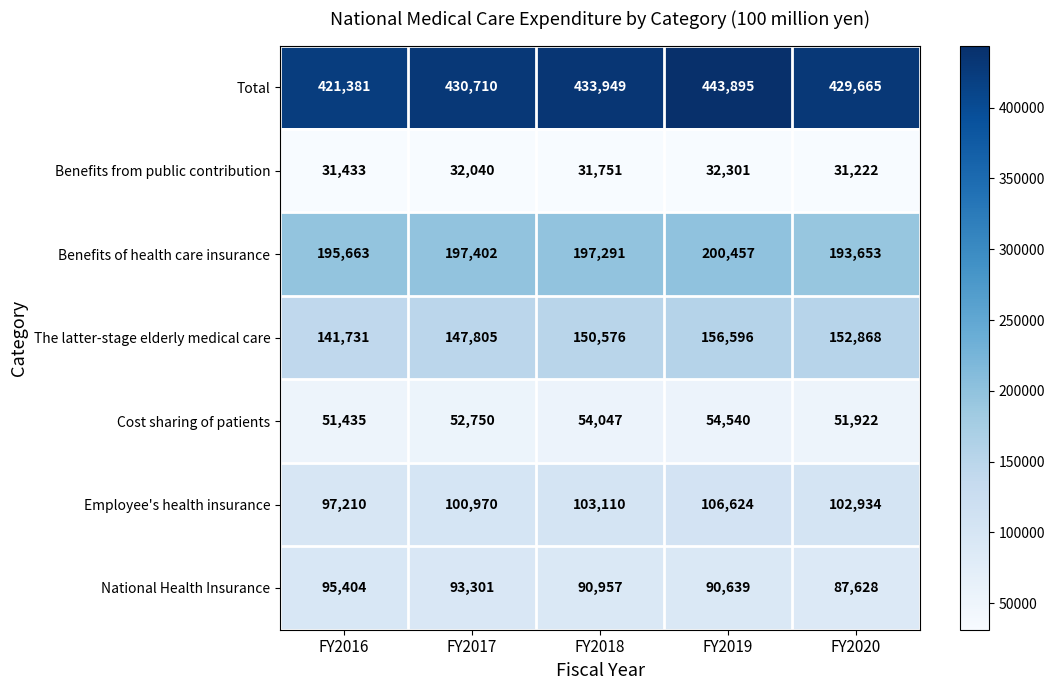

What is the total value across all series at FY2018?

1061681